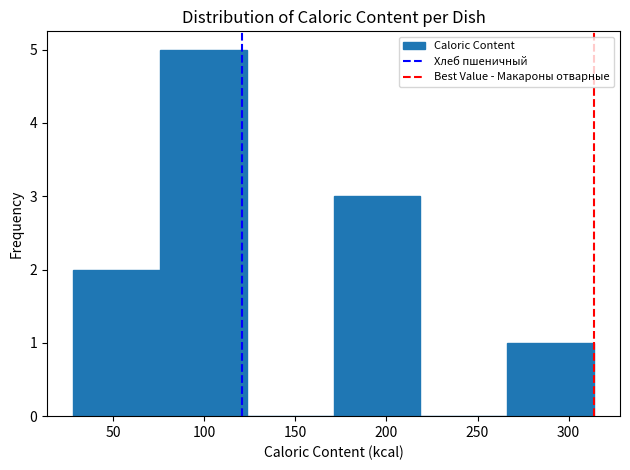

Over which range of the x-axis is the bar tallest?

75 to 125